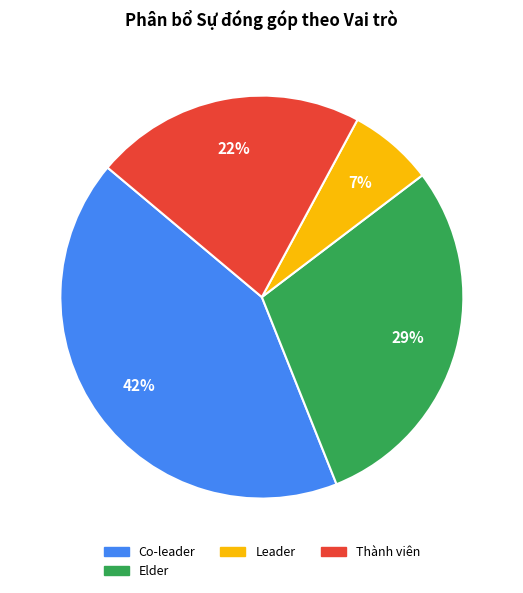

To the nearest percent, what is the difference between the largest and smallest slice percentages?

35%